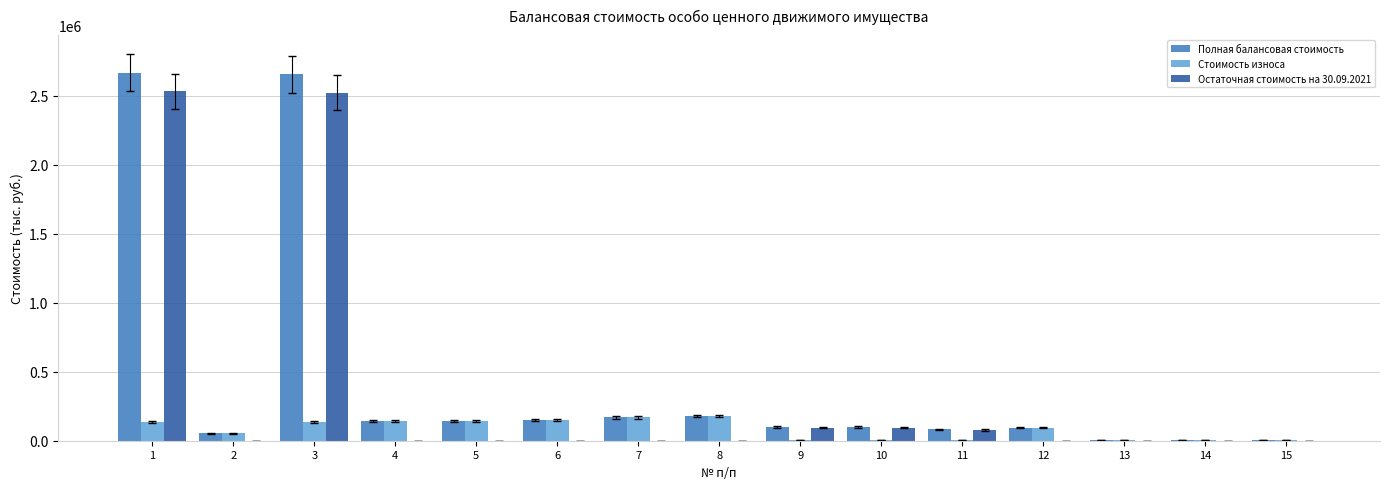

Does the chart contain stacked bars?

No